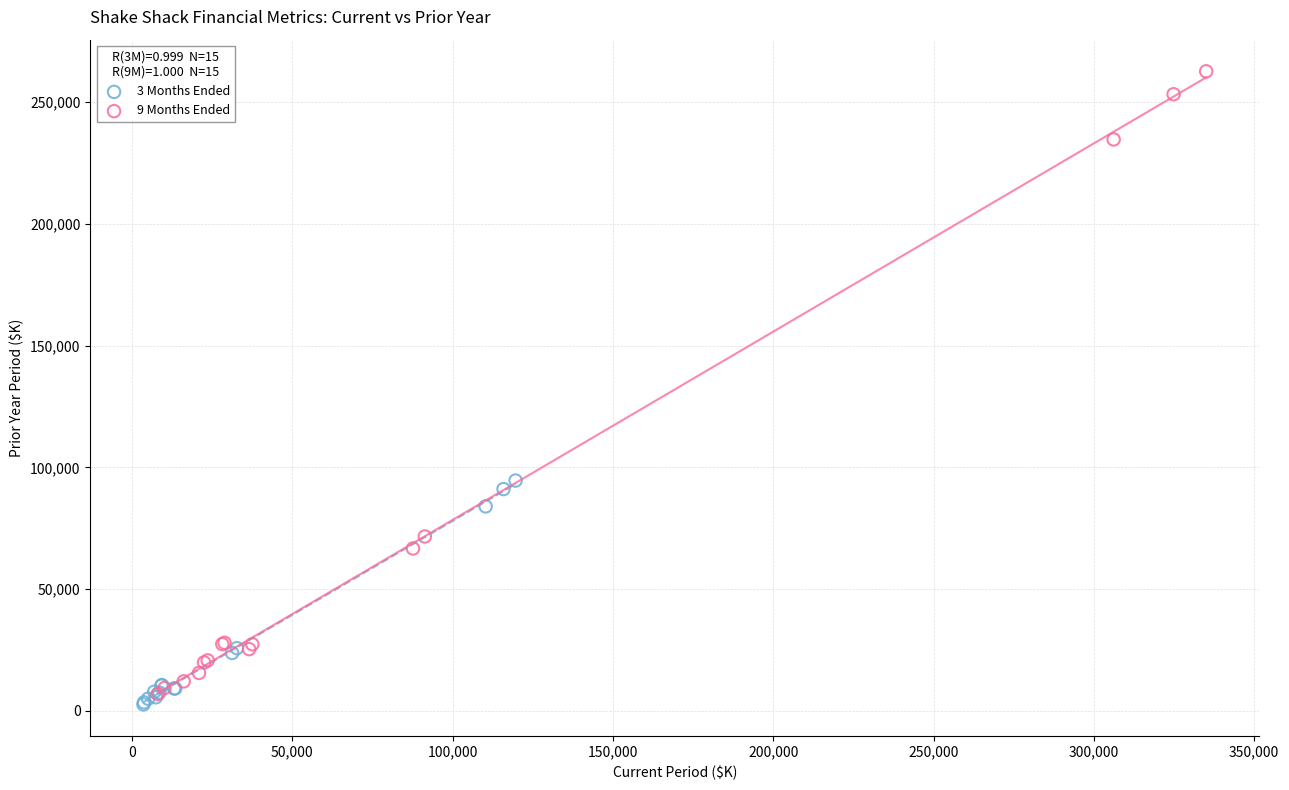

Which series has the widest spread of Y values?

9 Months Ended